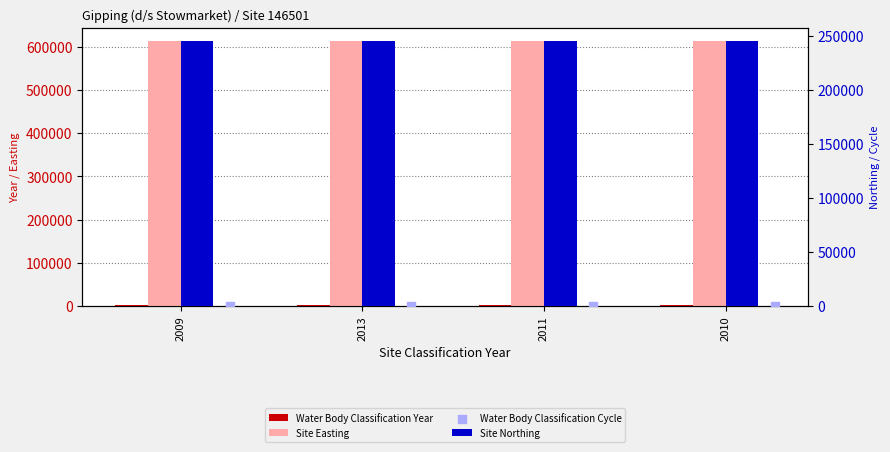

Which series has the widest spread of Y values?

Water Body Classification Year